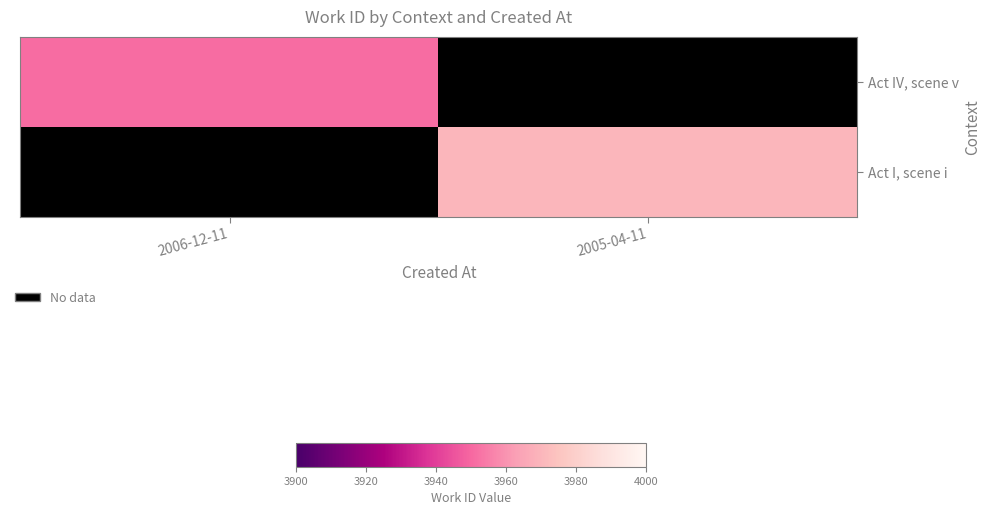

At which label does Act I, scene i reach its peak?

2006-12-11